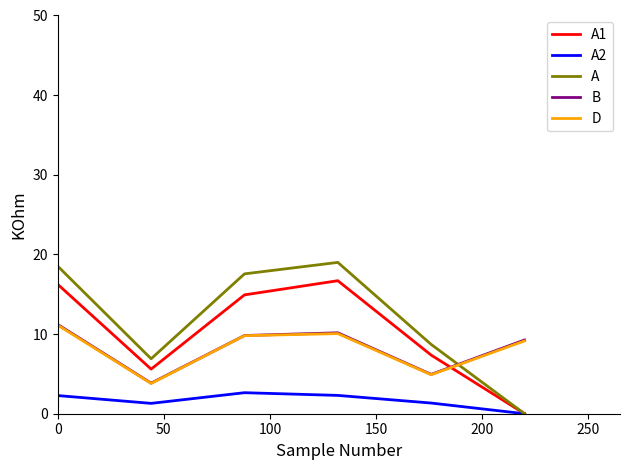

What is the maximum value for D?

11.1